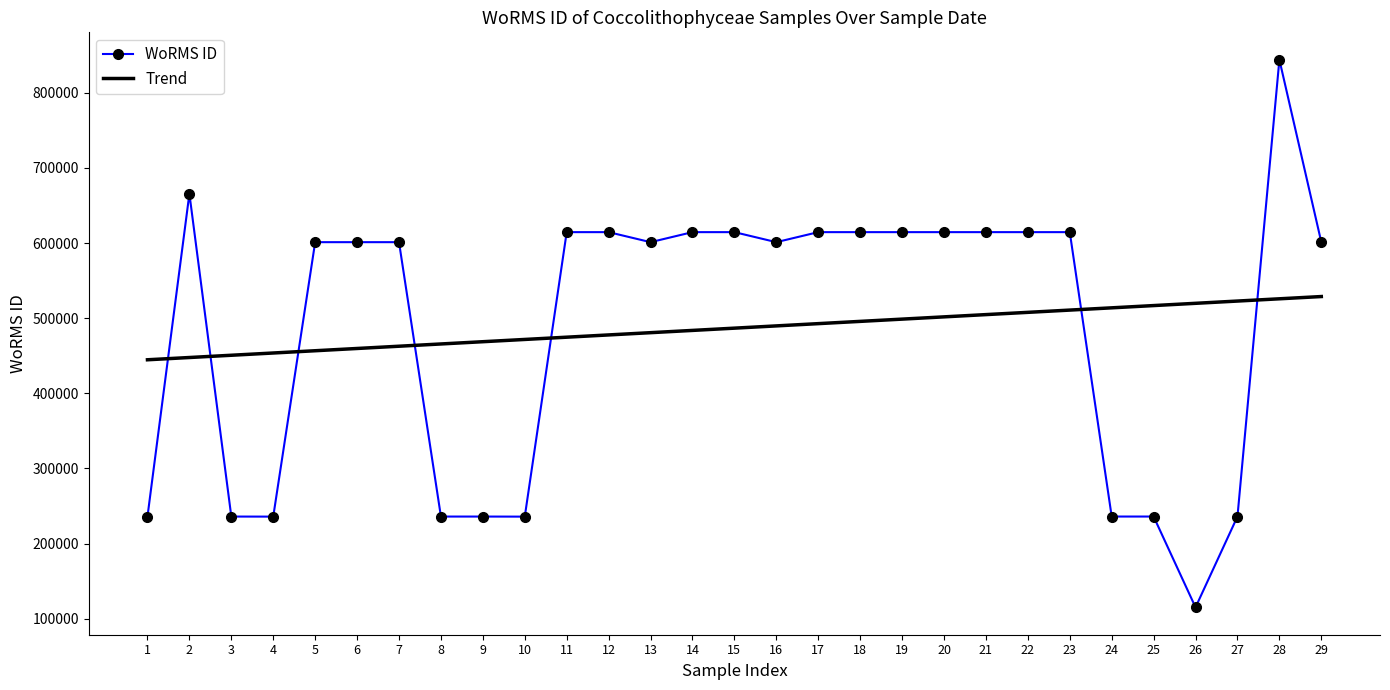

How many intersections are there between WoRMS ID and Trend?

7